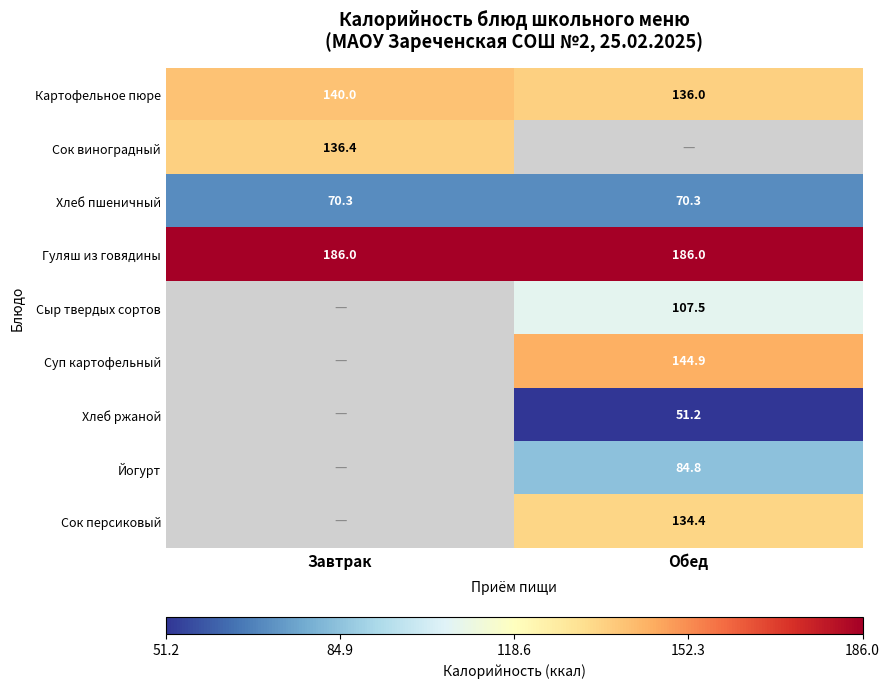

The Йогурт series shows 84.8 at Обед. True or false?

True